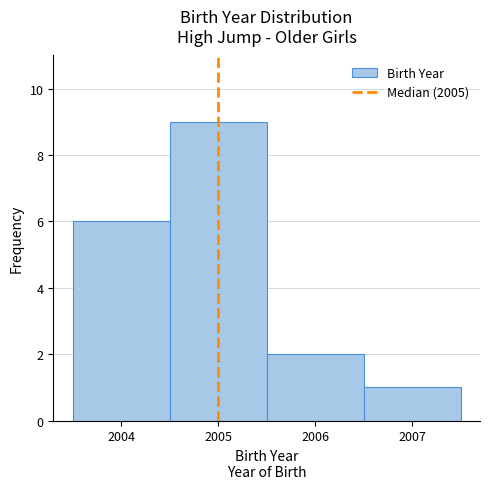

Reading left to right, transcribe this chart: for each bar, give the range it covers on the x-axis and its height. The values are not printed on the chart, so give them approximately, as read against the axis.

2003.5 to 2004.5: 6
2004.5 to 2005.5: 9
2005.5 to 2006.5: 2
2006.5 to 2007.5: 1